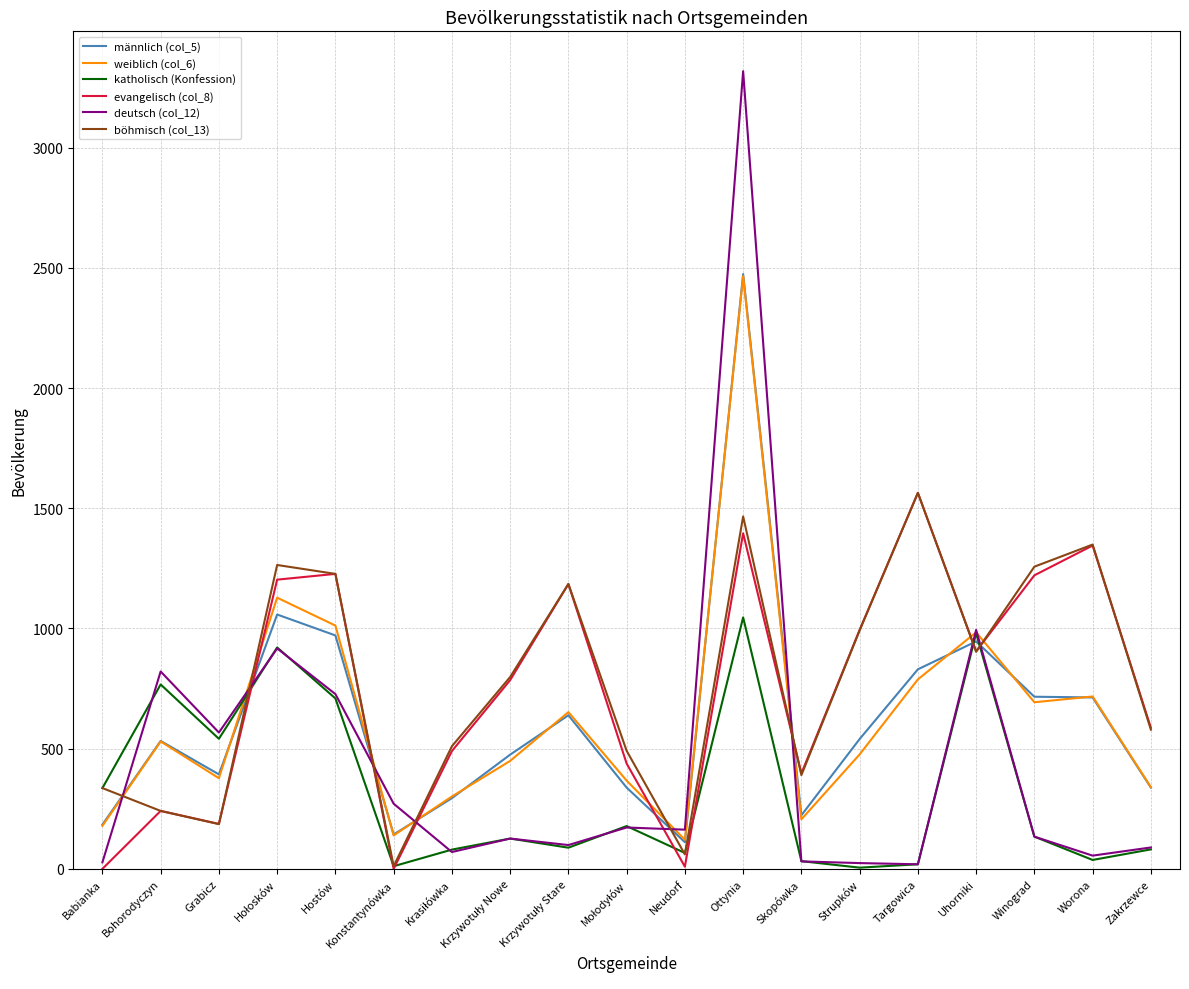

Between Bohorodyczyn and Winograd, which series saw the biggest shift?

böhmisch (col_13)